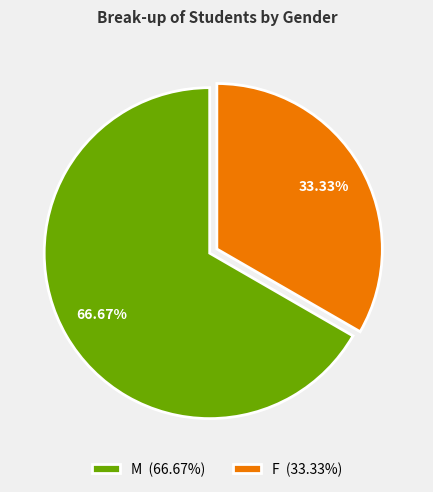

What is the largest slice in the pie chart?

M